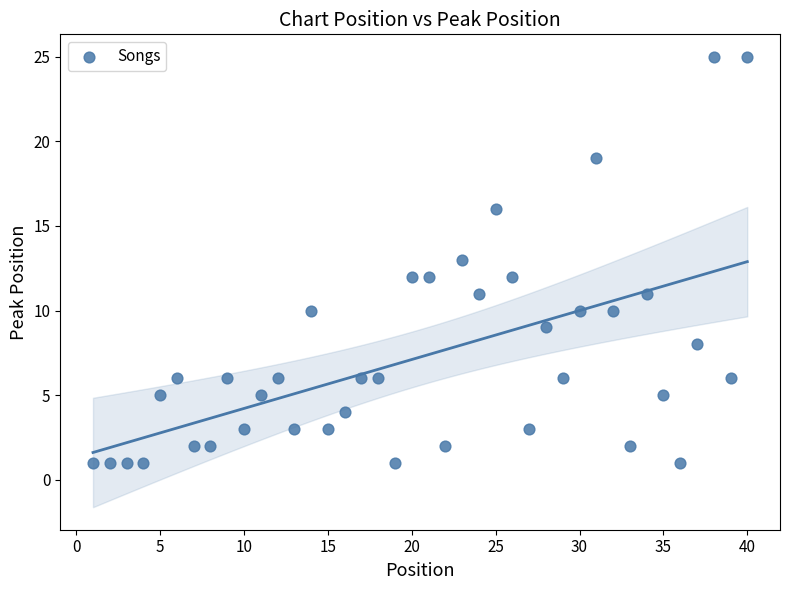

What is the range of X values (max minus min)?

39